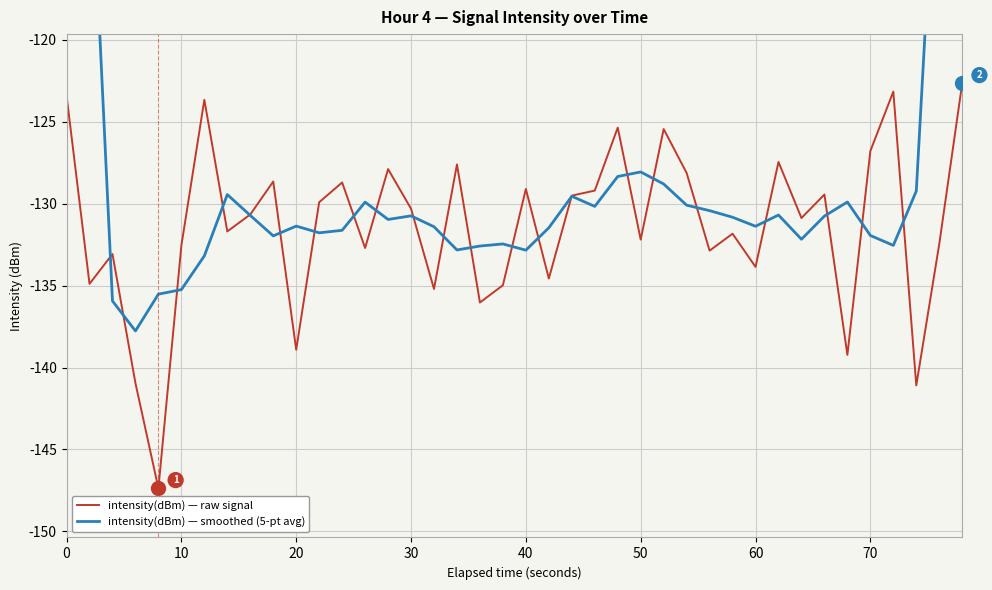

Rank the series by their maximum value, from highest to lowest.

intensity(dBm) — smoothed (5-pt avg), intensity(dBm) — raw signal